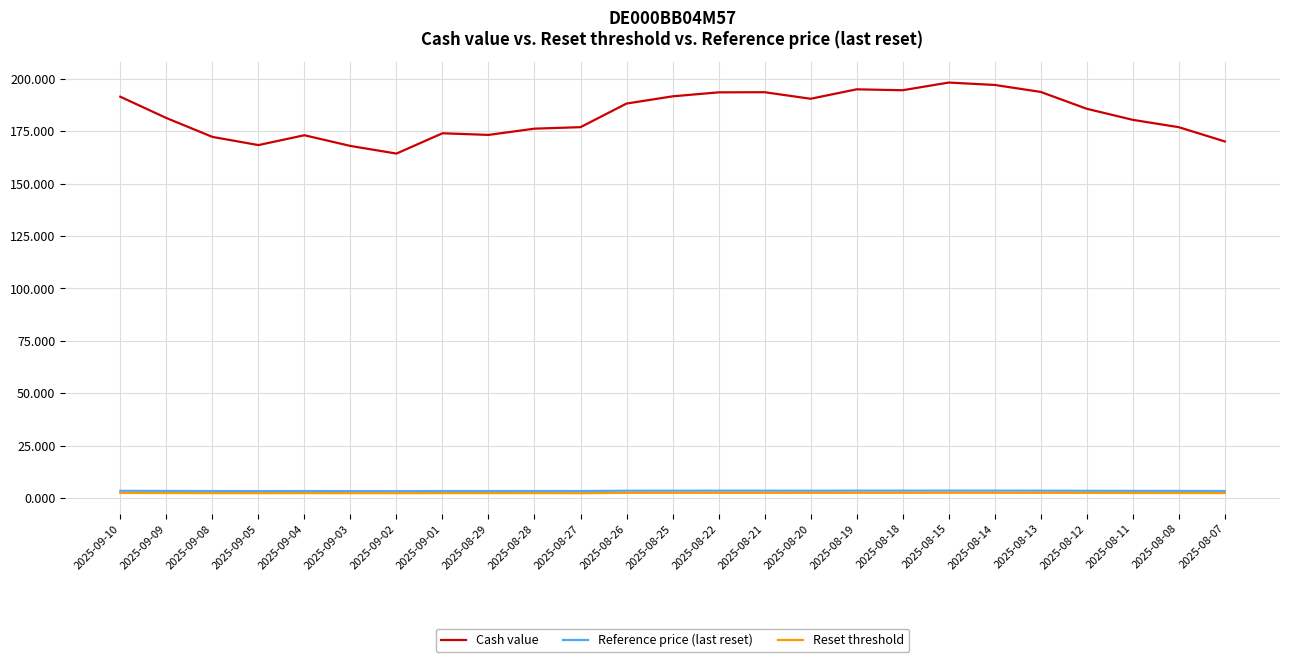

What is the minimum value for Cash value?

164.4